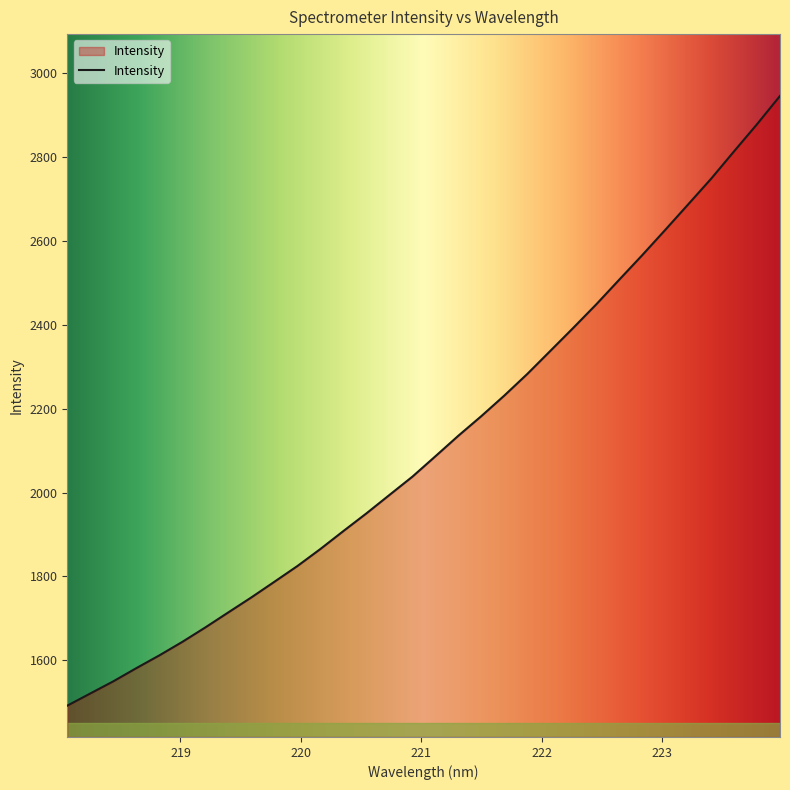

What is the greatest value displayed?

2944.8